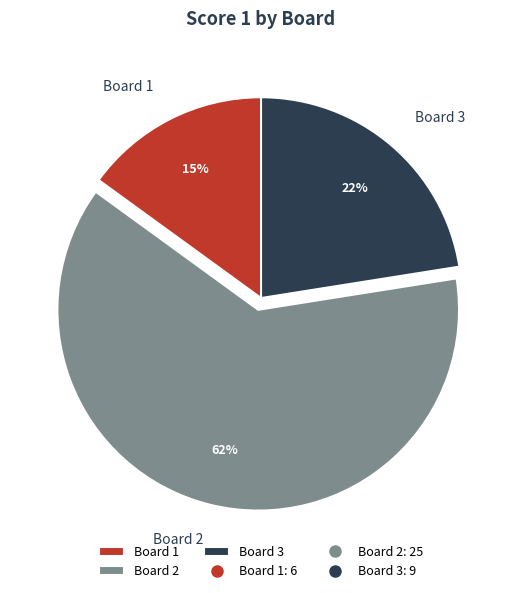

True or false: Board 1 accounts for 15% of the total.

True